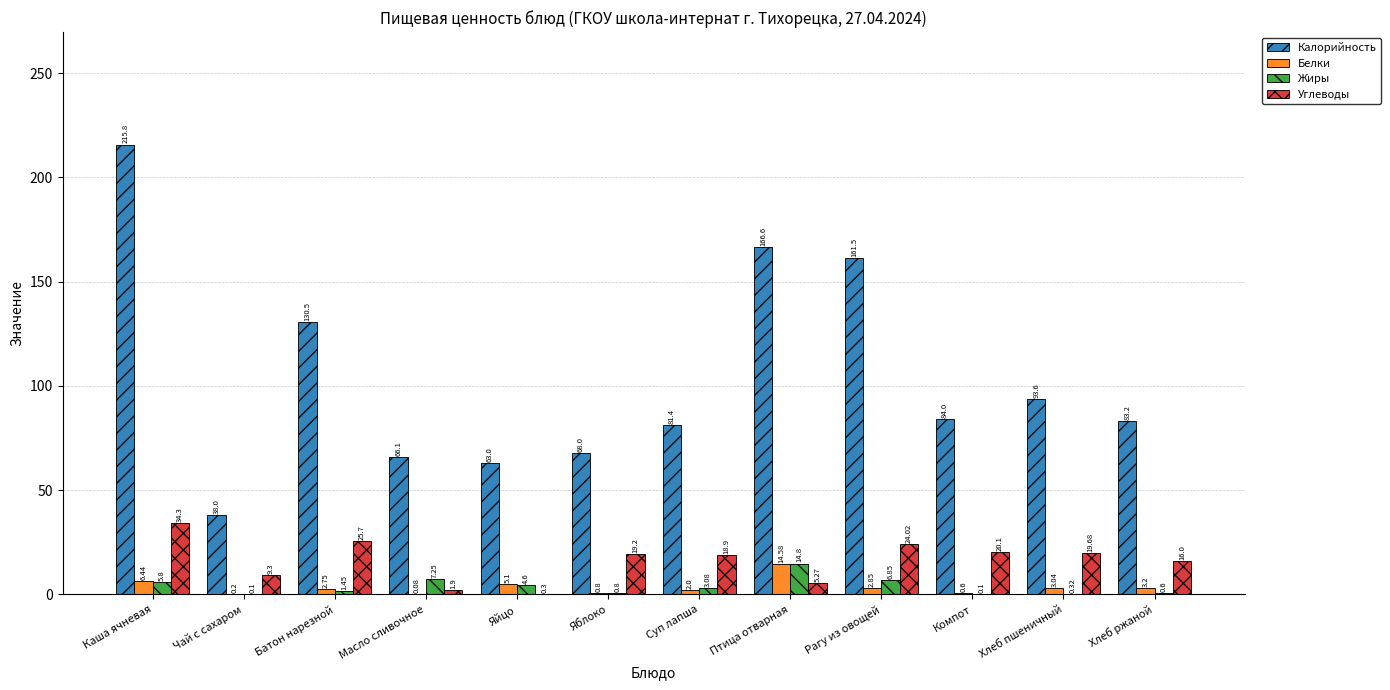

What is the total value across all series at Масло сливочное?

75.3